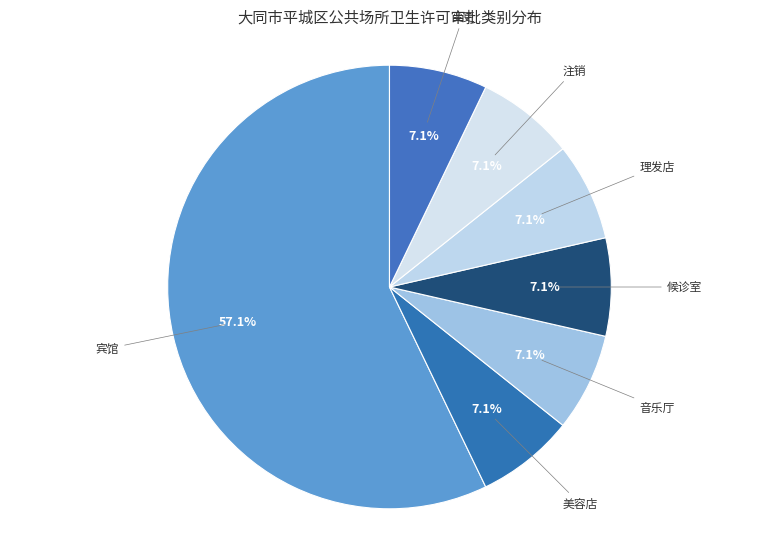

How many segments does this pie chart have?

7